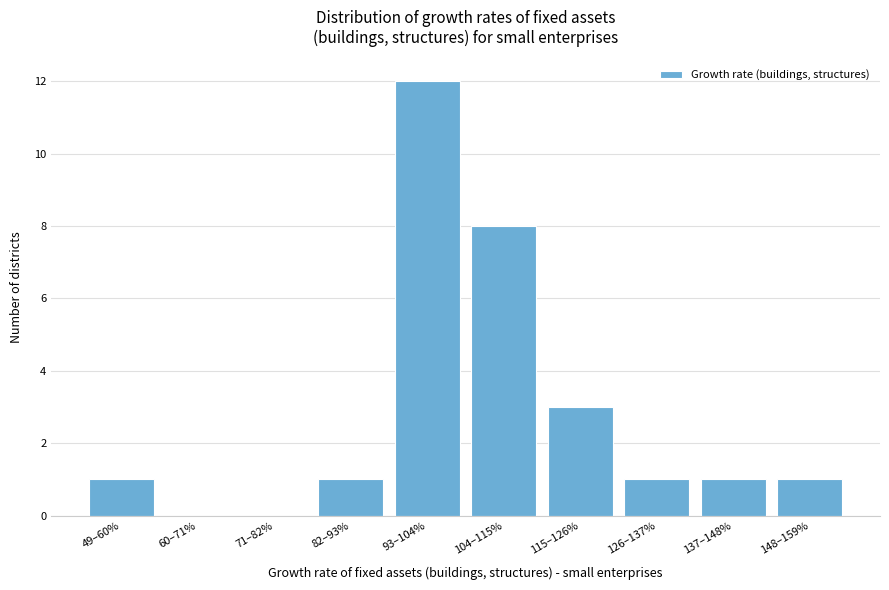

Reading left to right, extract all data points from this chart.

49–60%=1	60–71%=0	71–82%=0	82–93%=1	93–104%=12	104–115%=8	115–126%=3	126–137%=1	137–148%=1	148–159%=1